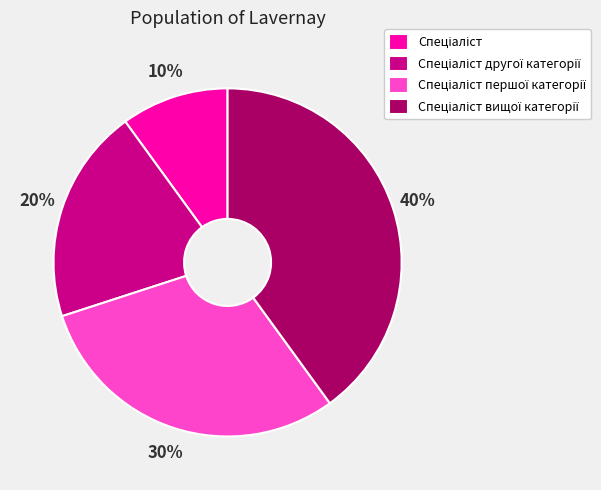

Is there any slice that represents more than half of the pie?

No